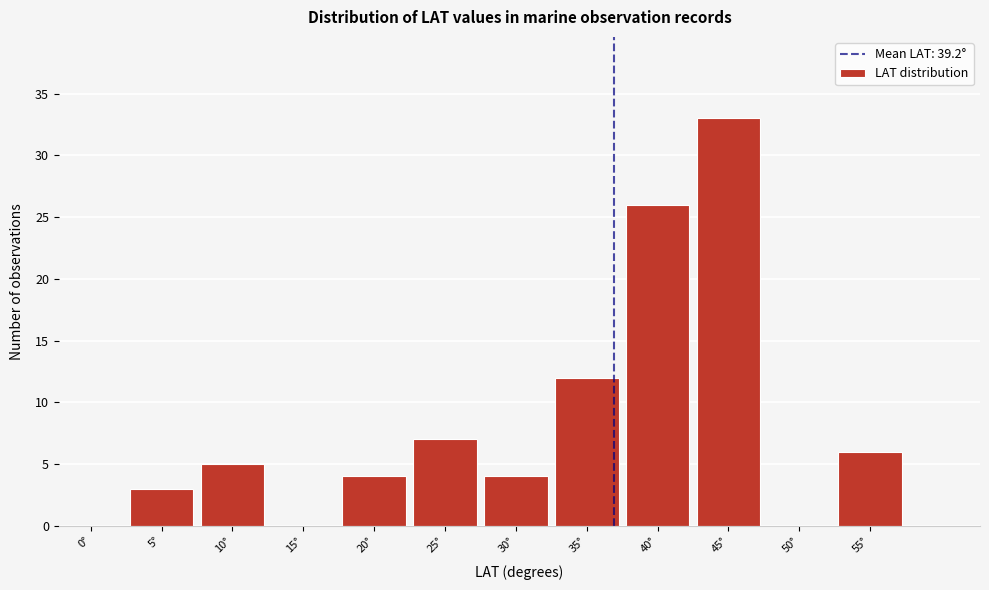

Reading left to right, extract all data points from this chart.

0°=0	5°=3	10°=5	15°=0	20°=4	25°=7	30°=4	35°=12	40°=26	45°=33	50°=0	55°=6